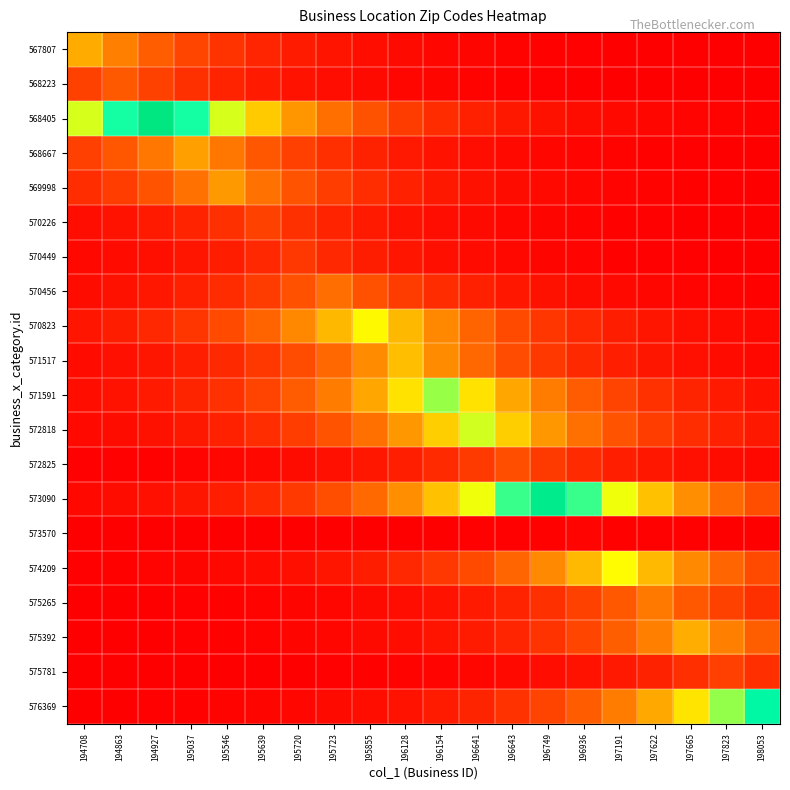

Which series has the largest range (max minus min)?

568405